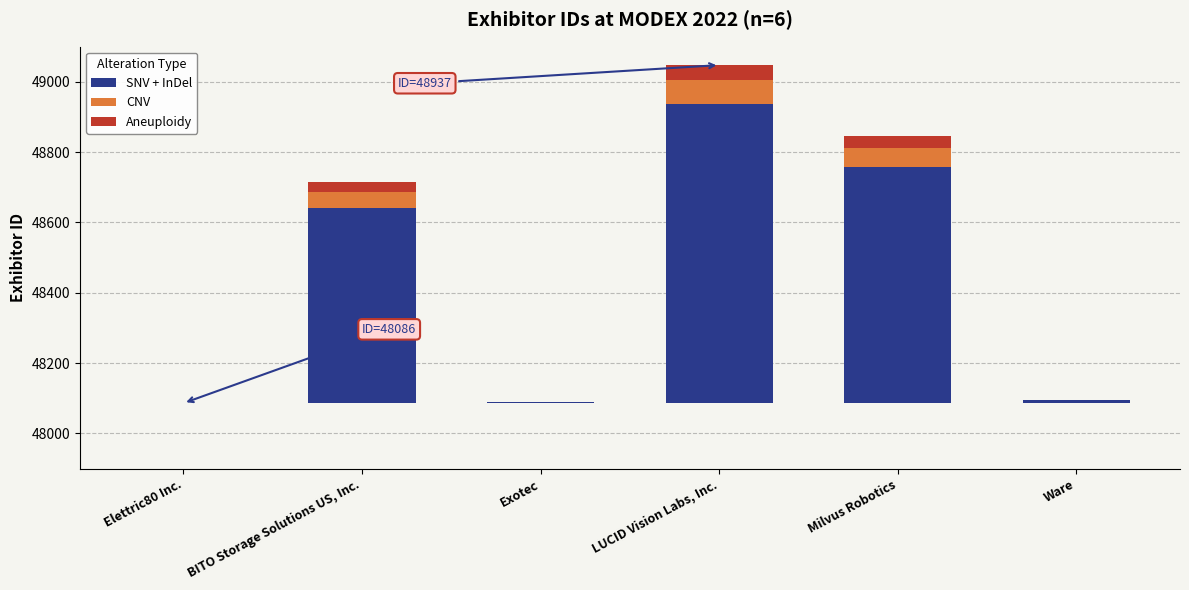

The Aneuploidy series shows 0.0 at Elettric80 Inc.. True or false?

True